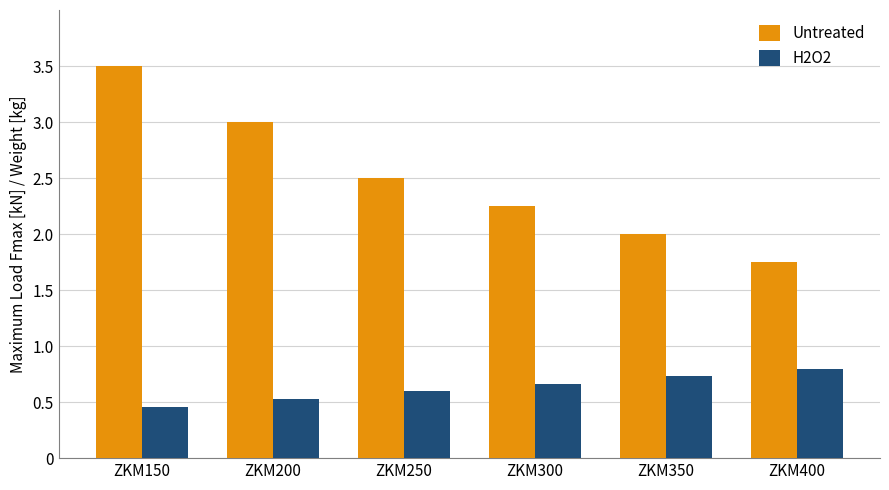

Is it true that Untreated equals 2.5 at ZKM250?

True